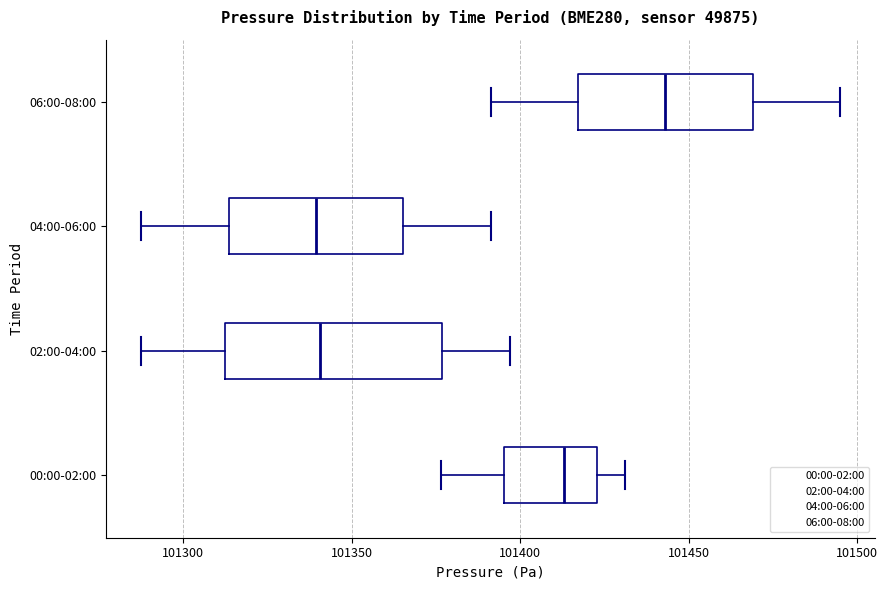

Reading bottom to top, transcribe this box plot: for each box, give where its median line is, the range the box spans, and where its two whiskers end, as read against the x-axis. The values are not printed on the chart, so give them approximately, as read against the axis.

00:00-02:00: median 101415, box 101395 to 101425, whiskers 101375 to 101430
02:00-04:00: median 101340, box 101315 to 101375, whiskers 101290 to 101395
04:00-06:00: median 101340, box 101315 to 101365, whiskers 101290 to 101390
06:00-08:00: median 101445, box 101415 to 101470, whiskers 101390 to 101495